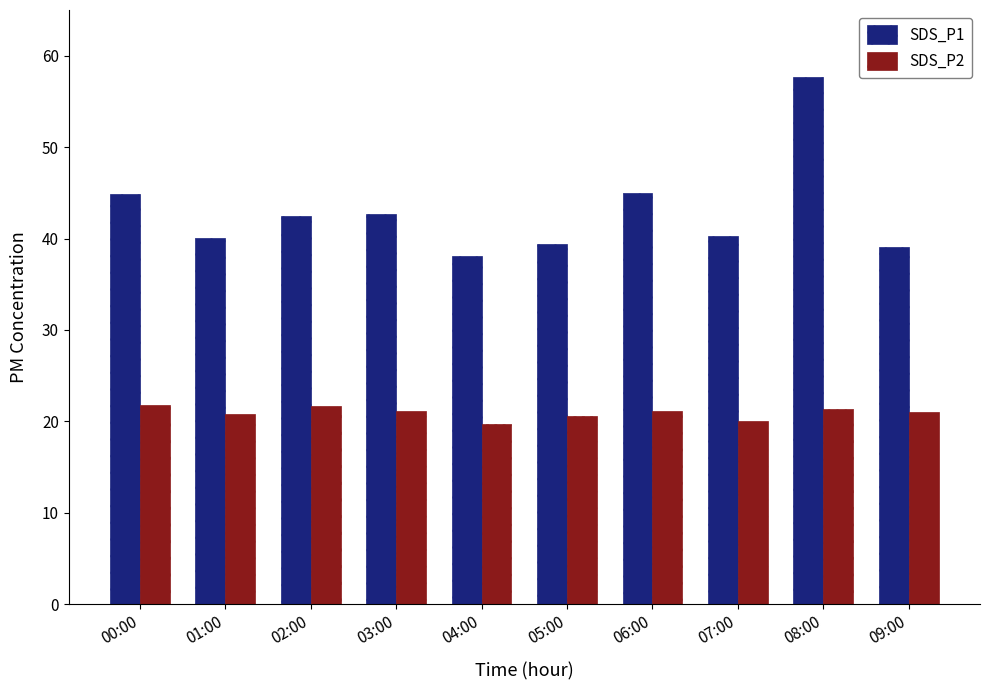

What position from the right is 05:00?

5